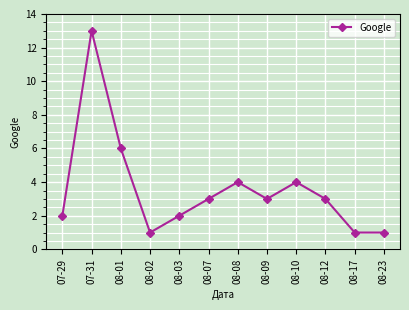

Where does the data first go above 3?

07-31